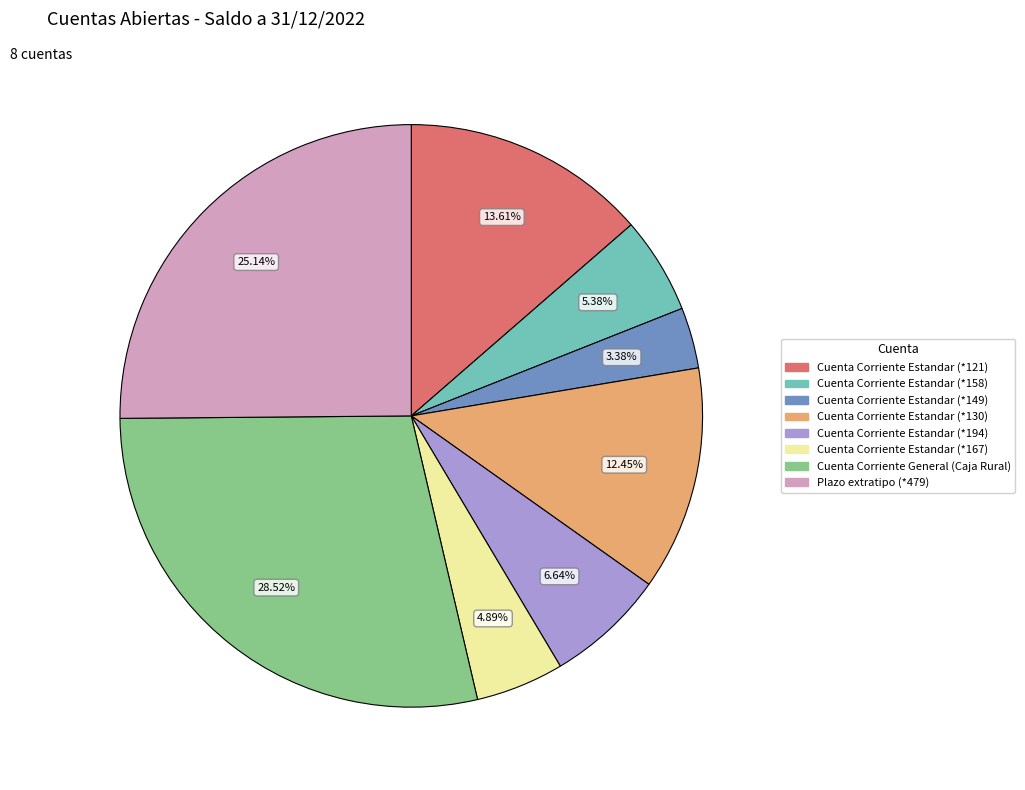

What is the smallest slice in the pie chart?

Cuenta Corriente Estandar (*149)